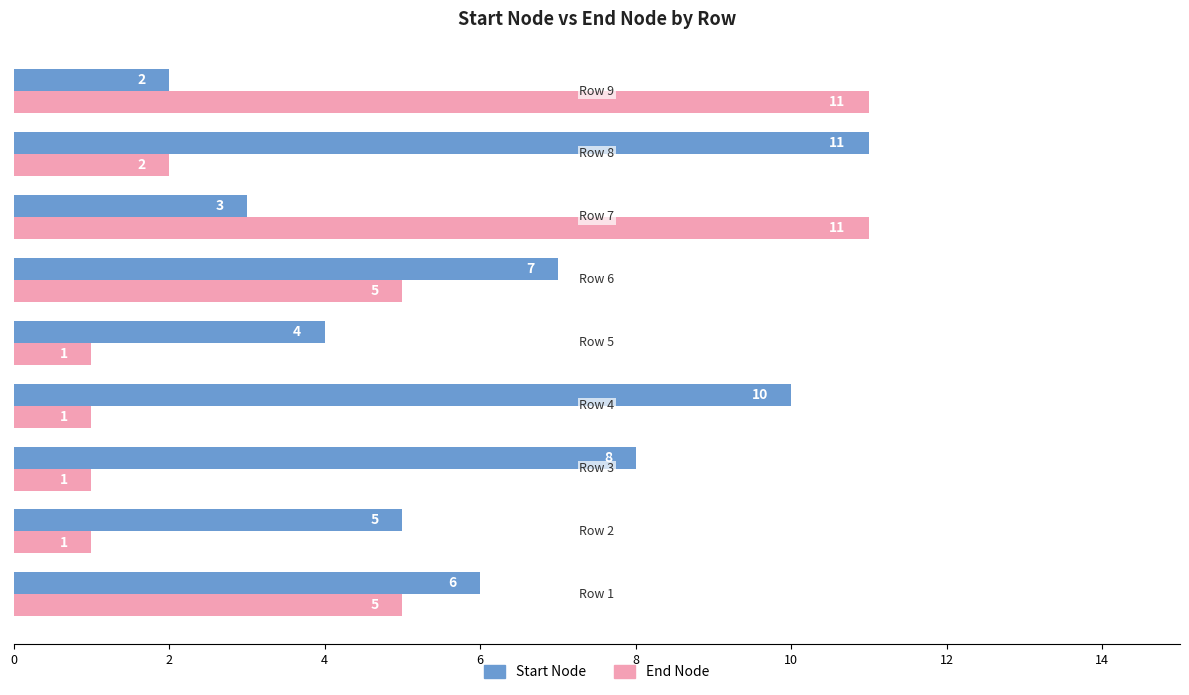

How many data points does each series have?

9